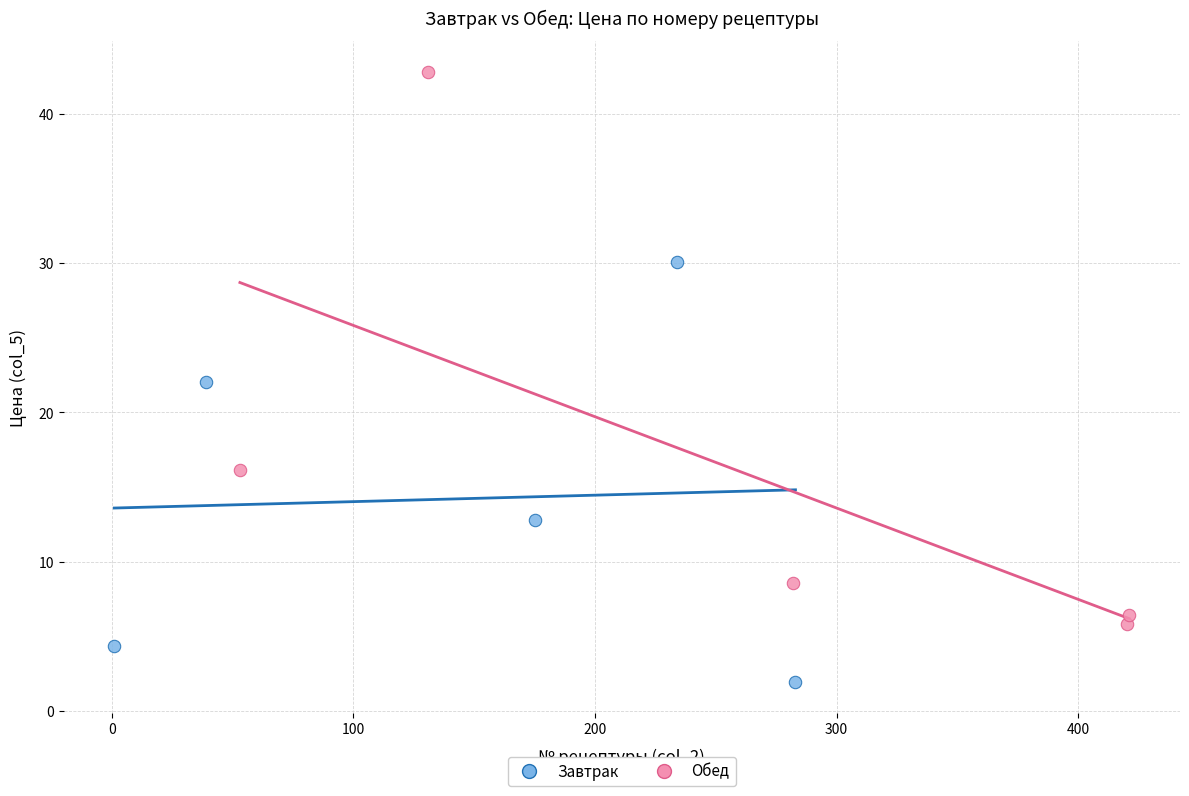

Which series has the widest spread of Y values?

Обед